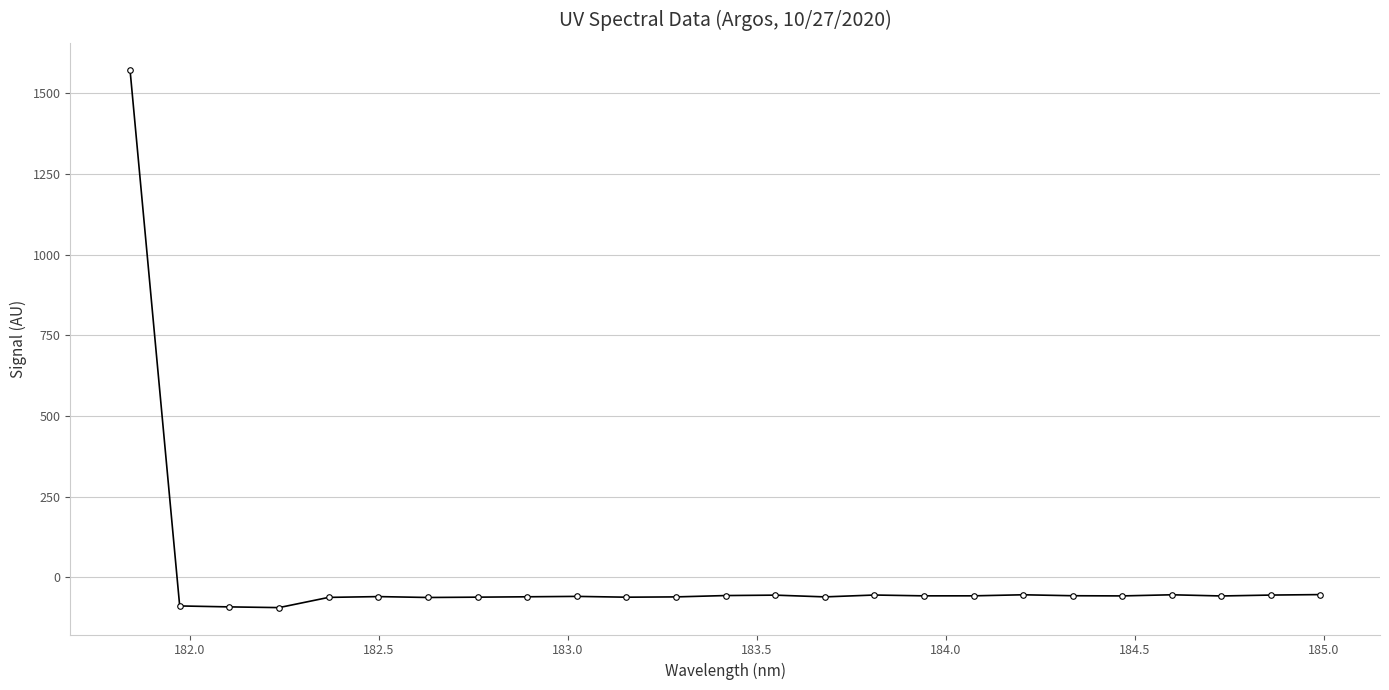

How many distinct data groups are displayed?

1